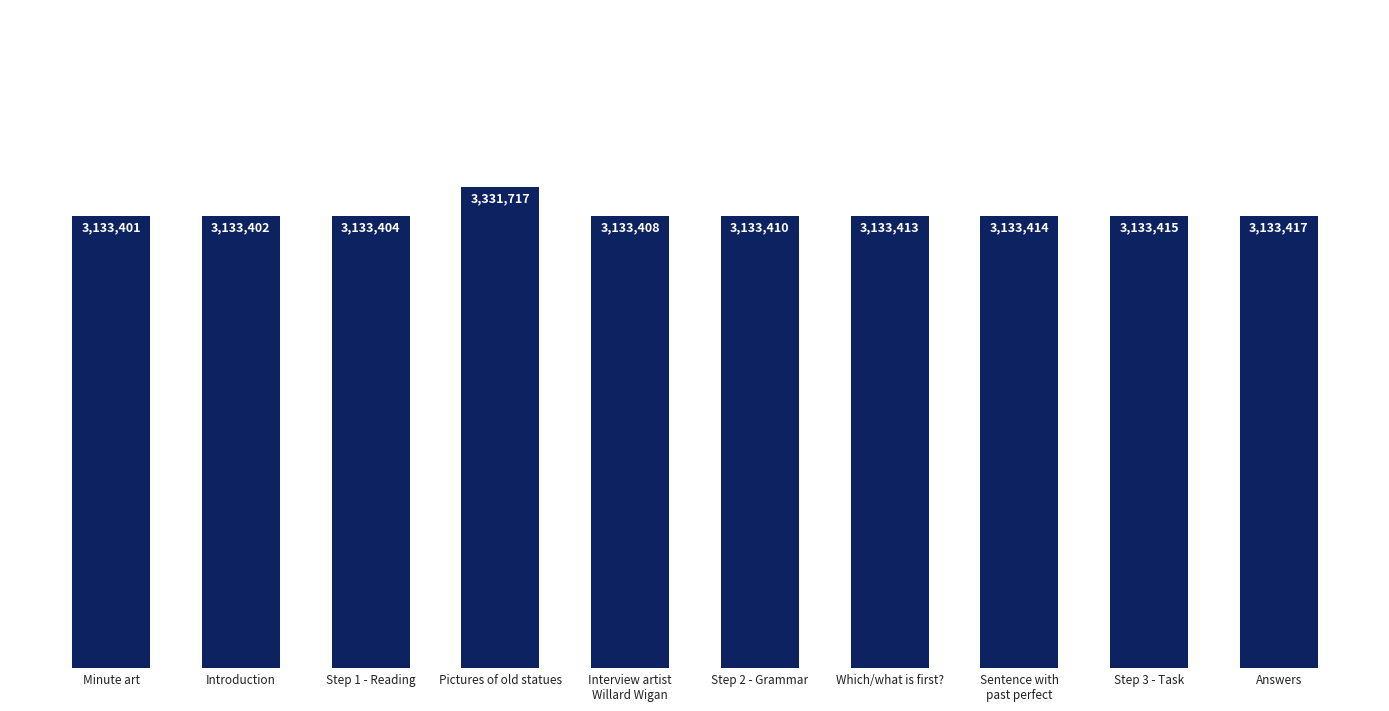

Are the bars grouped side by side (vs. stacked)?

No